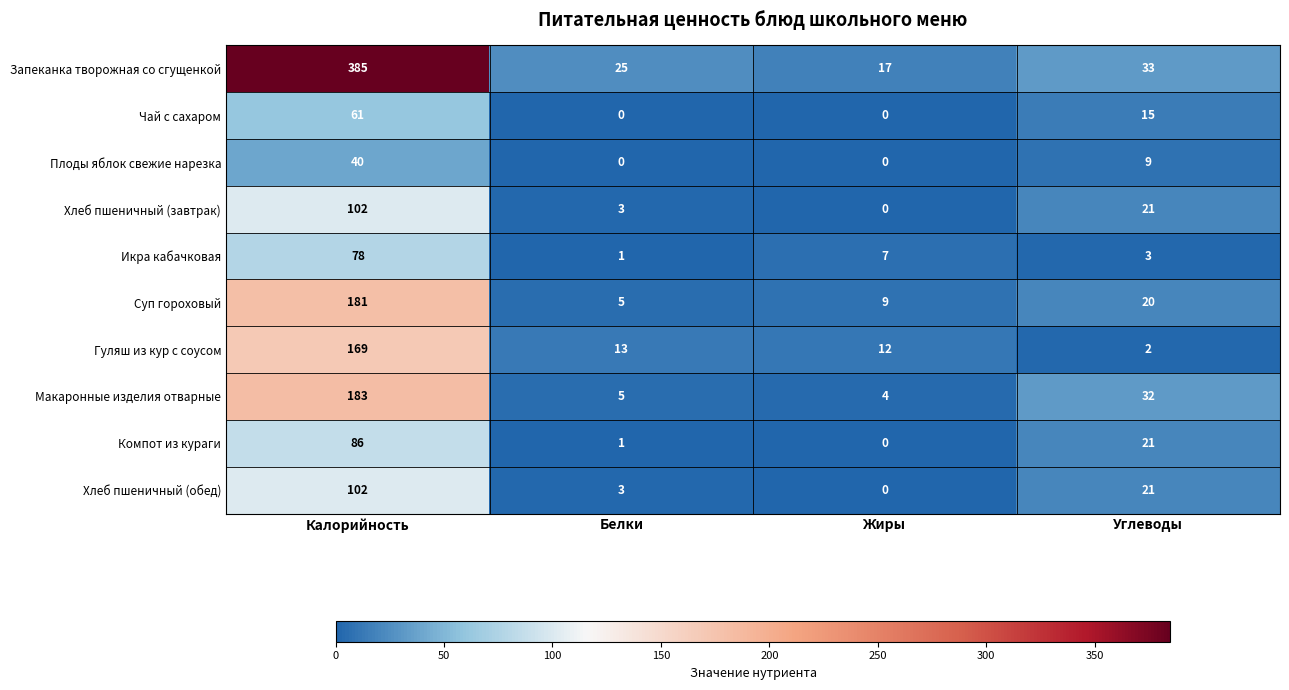

What is the difference between the second highest and minimum values in the Макаронные изделия отварные series?

28